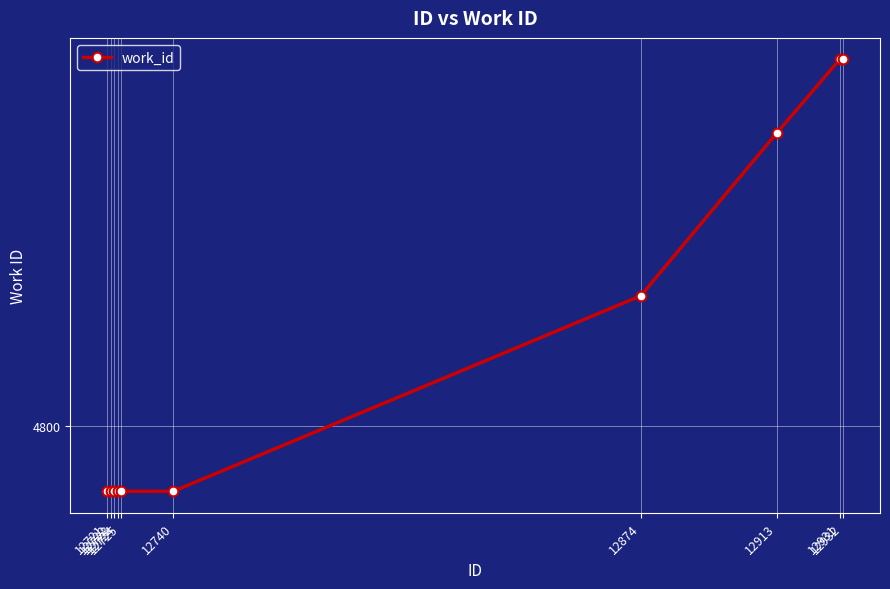

True or false: the data shows 4792 at 12724.

True